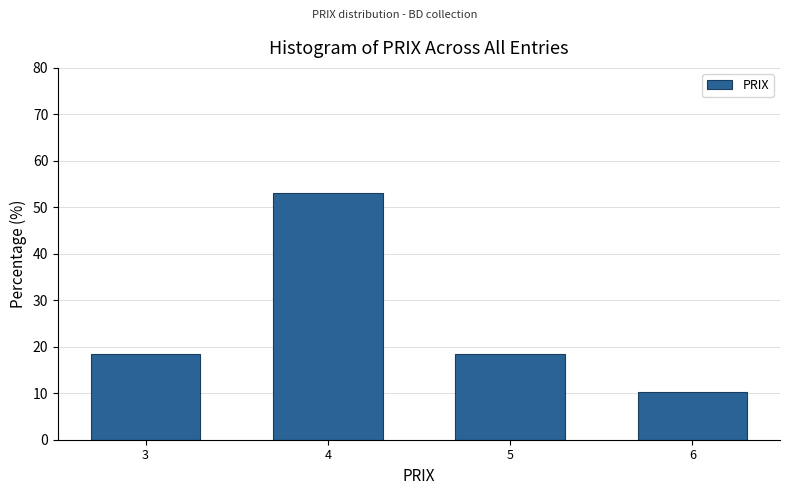

Reading right to left, what are all the values shown in this chart?

6=10.2	5=18.4	4=53.1	3=18.4